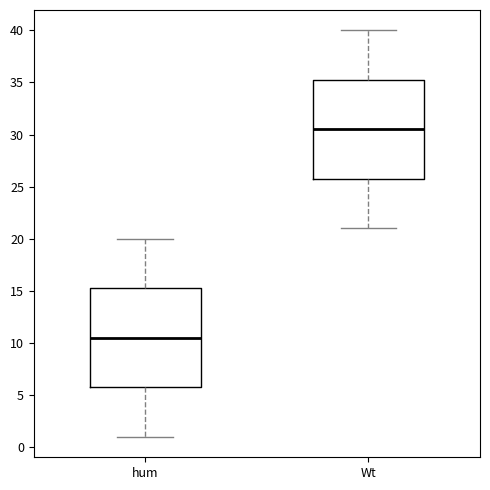

Where does the lower whisker of the box for hum end on the y-axis? The values are not printed on the chart, so give them approximately, as read against the axis.

1.0